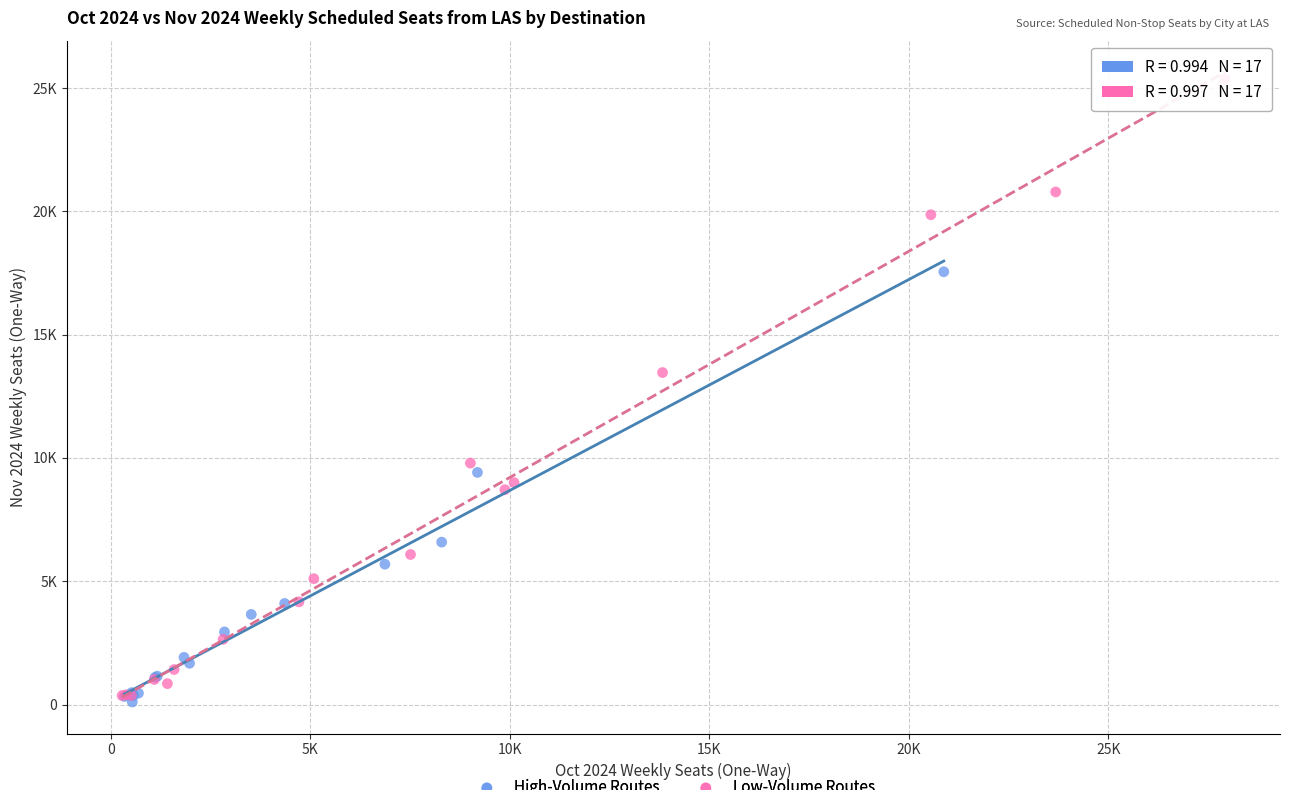

Which series has the widest spread of Y values?

Low-Volume Routes